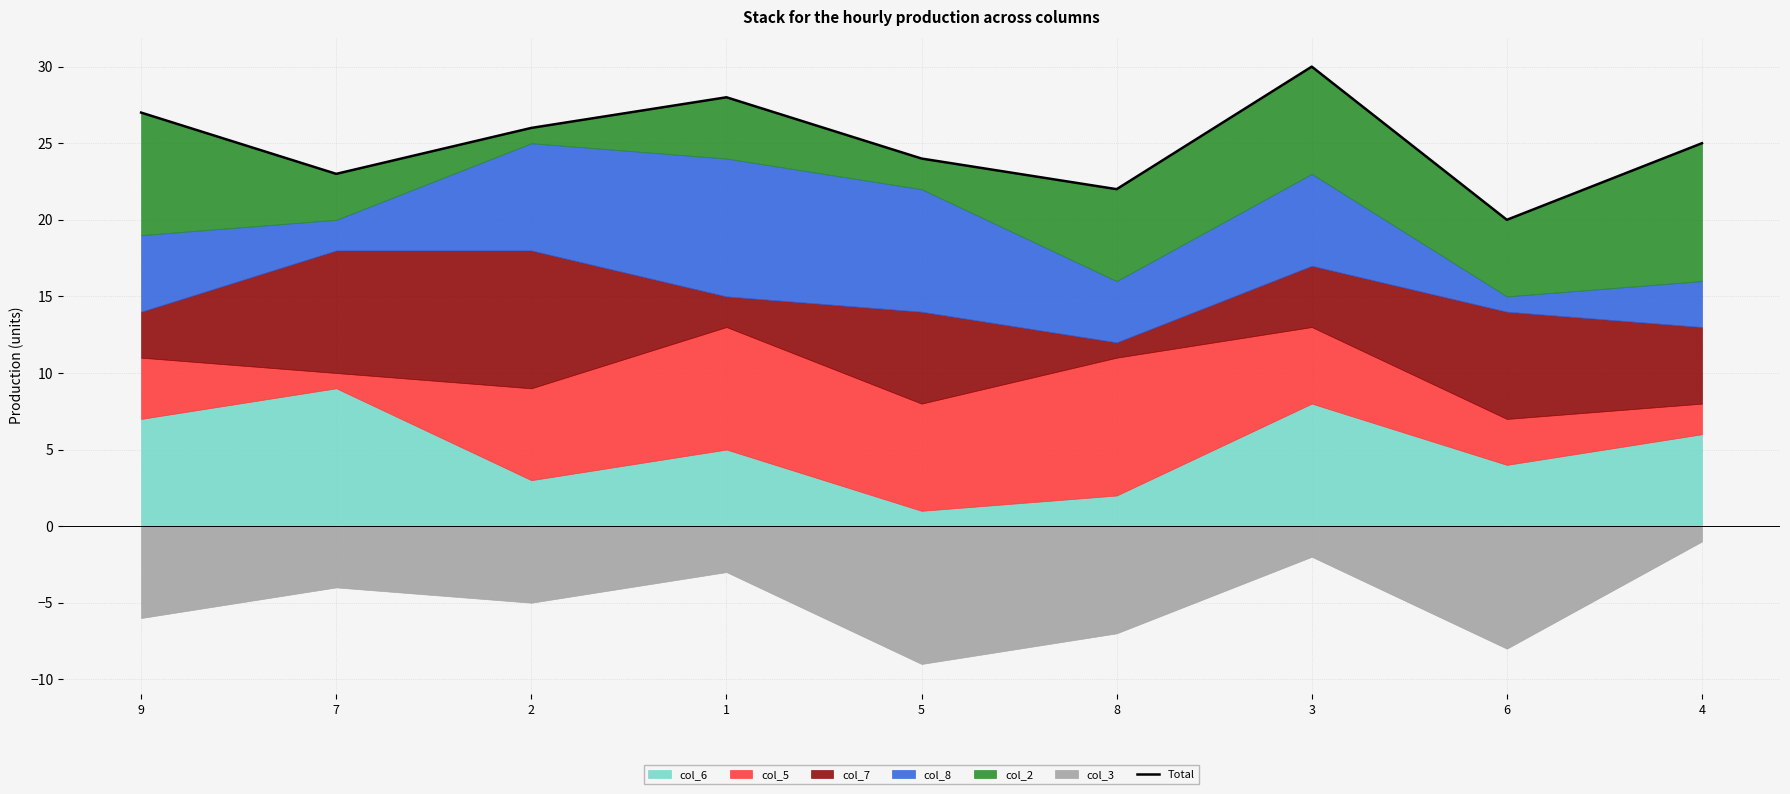

What is the label of the 5th point from the right?

5